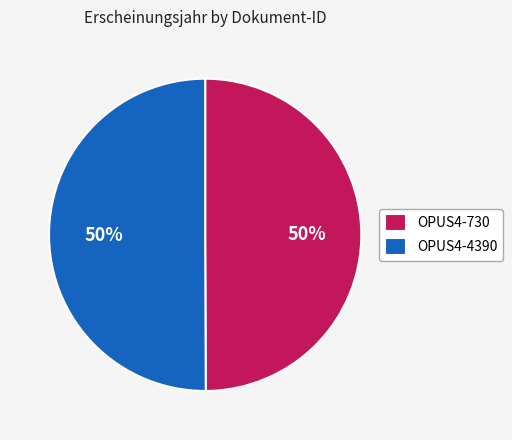

To the nearest percent, what percentage of the pie is OPUS4-4390?

50%